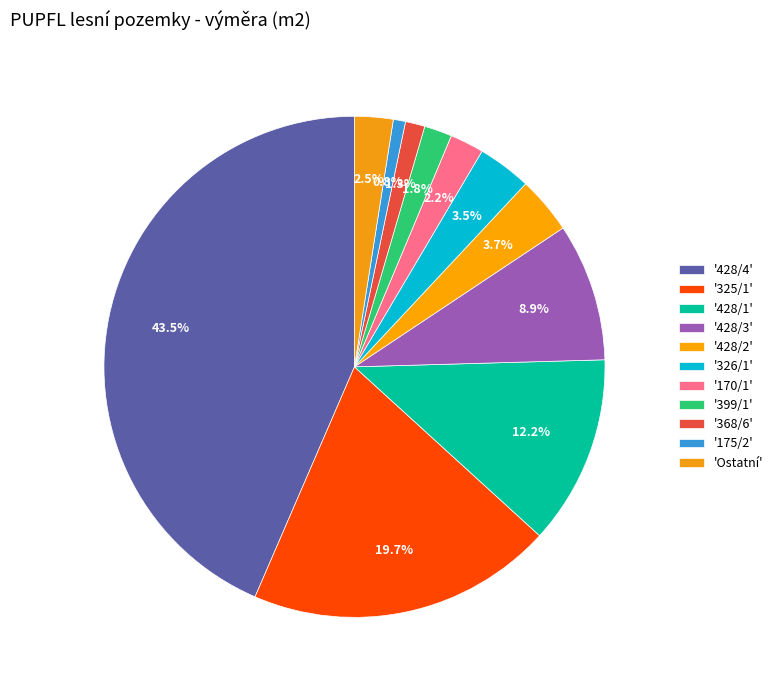

Is there any slice that represents more than half of the pie?

No